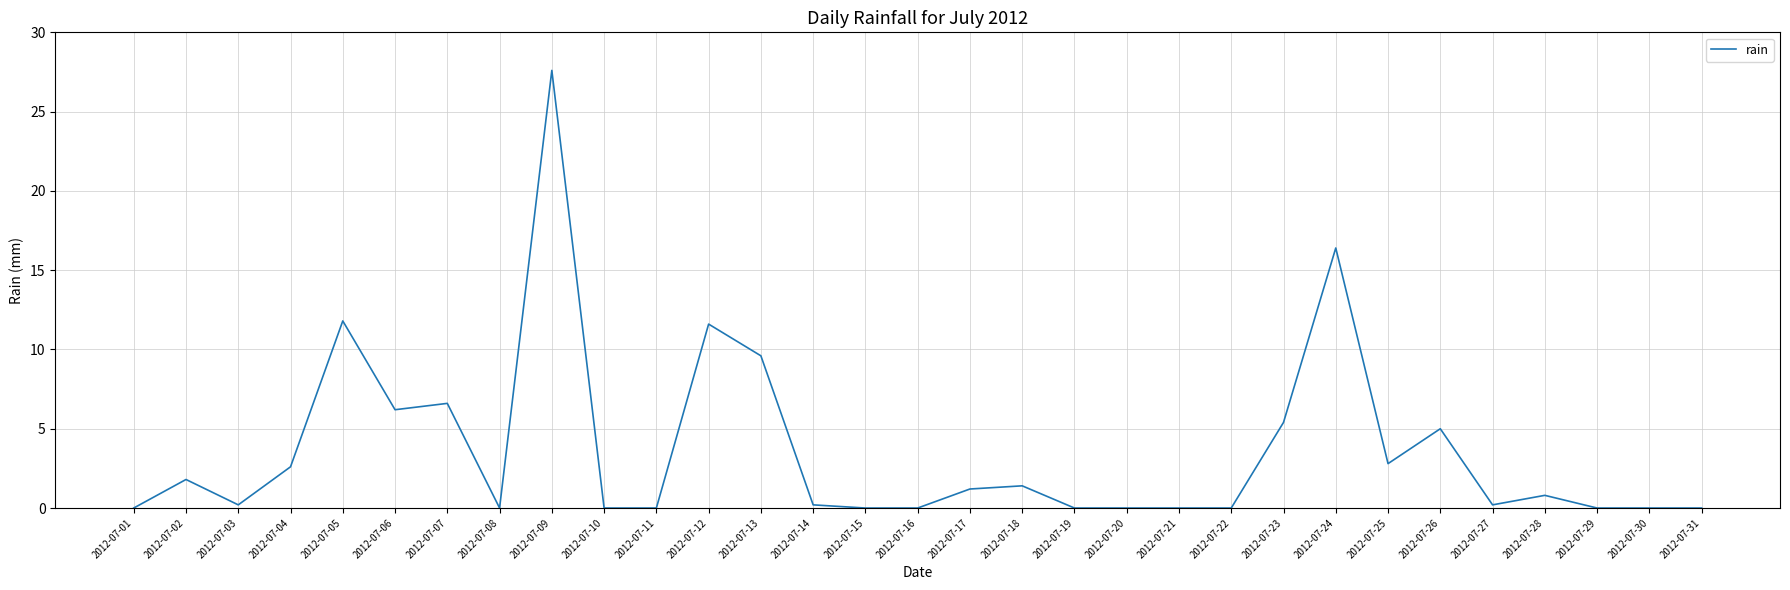

What is the difference between the values at 2012-07-12 and 2012-07-21?

11.6